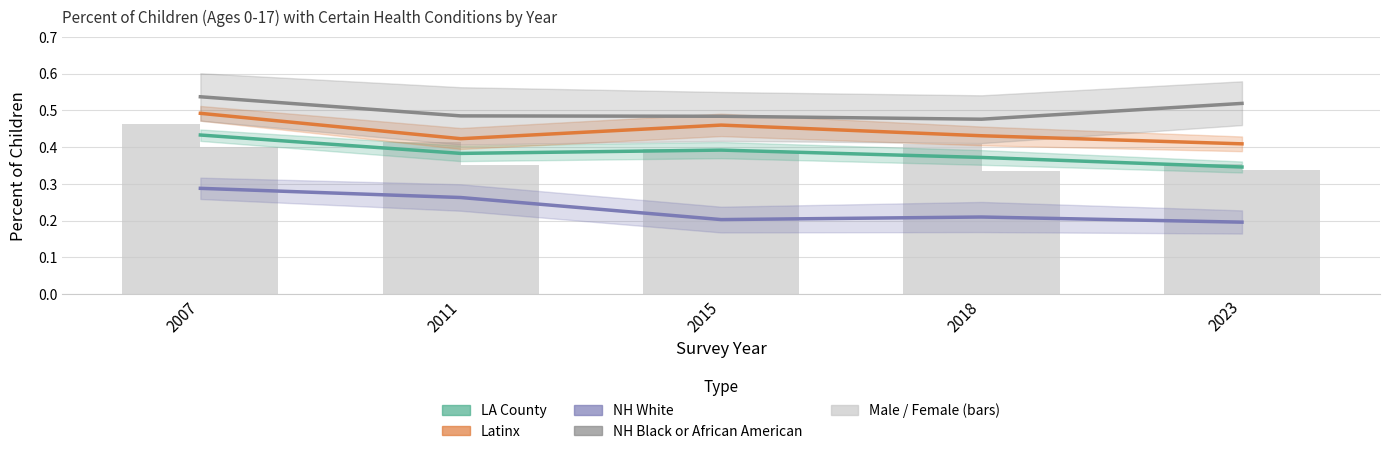

What is the maximum value shown in the chart?

0.5